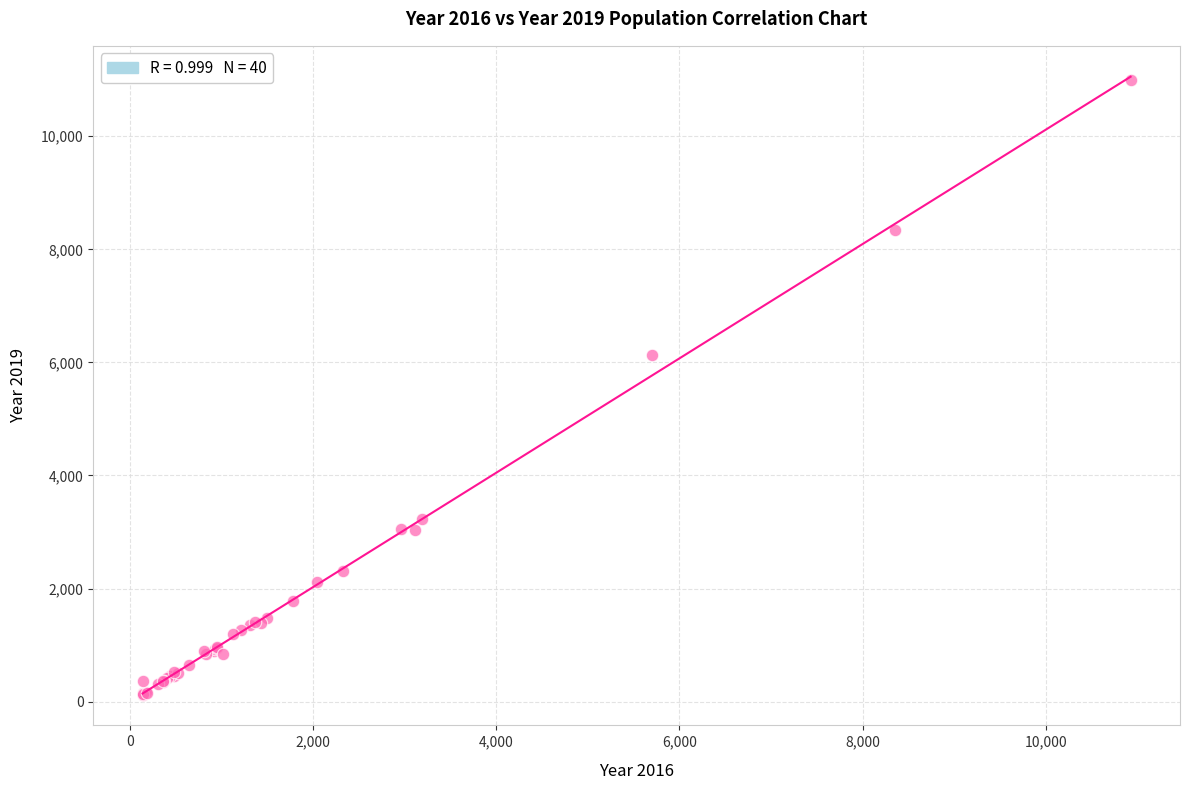

What Y value in the scatter plot is closest to 5559?

6129